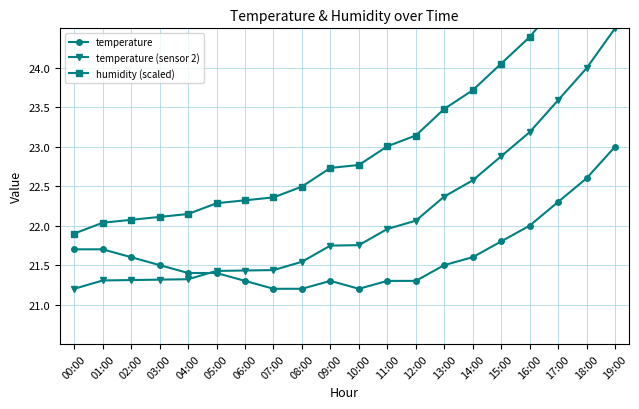

True or false: humidity (scaled) has more than 1 interior local peaks.

False